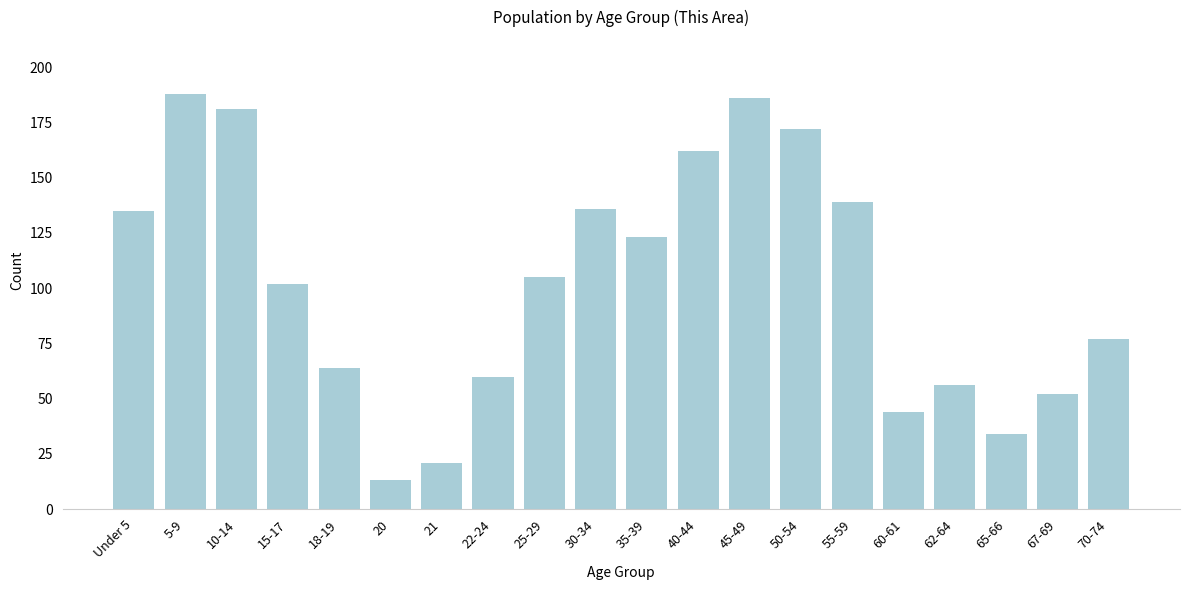

Reading right to left, what are all the values shown in this chart?

70-74=77	67-69=52	65-66=34	62-64=56	60-61=44	55-59=139	50-54=172	45-49=186	40-44=162	35-39=123	30-34=136	25-29=105	22-24=60	21=21	20=13	18-19=64	15-17=102	10-14=181	5-9=188	Under 5=135